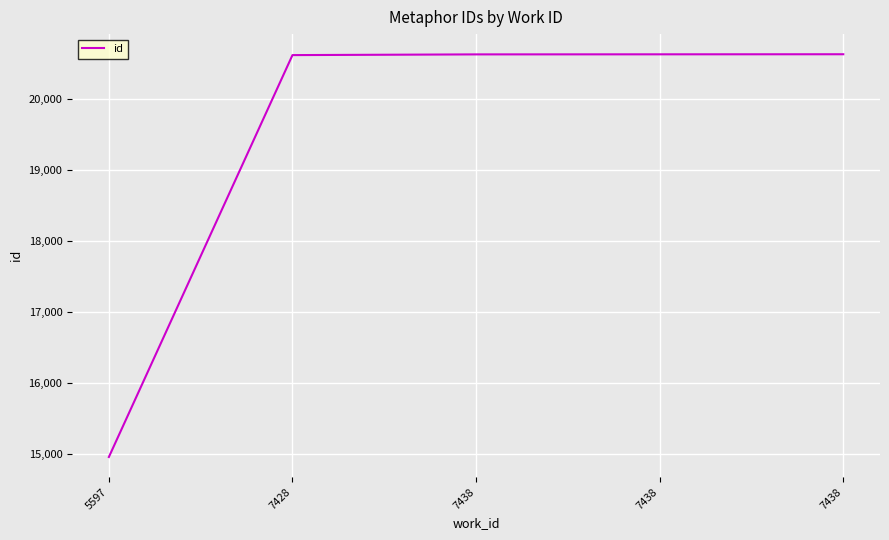

True or false: there are more than 2 points higher than both neighbors.

False